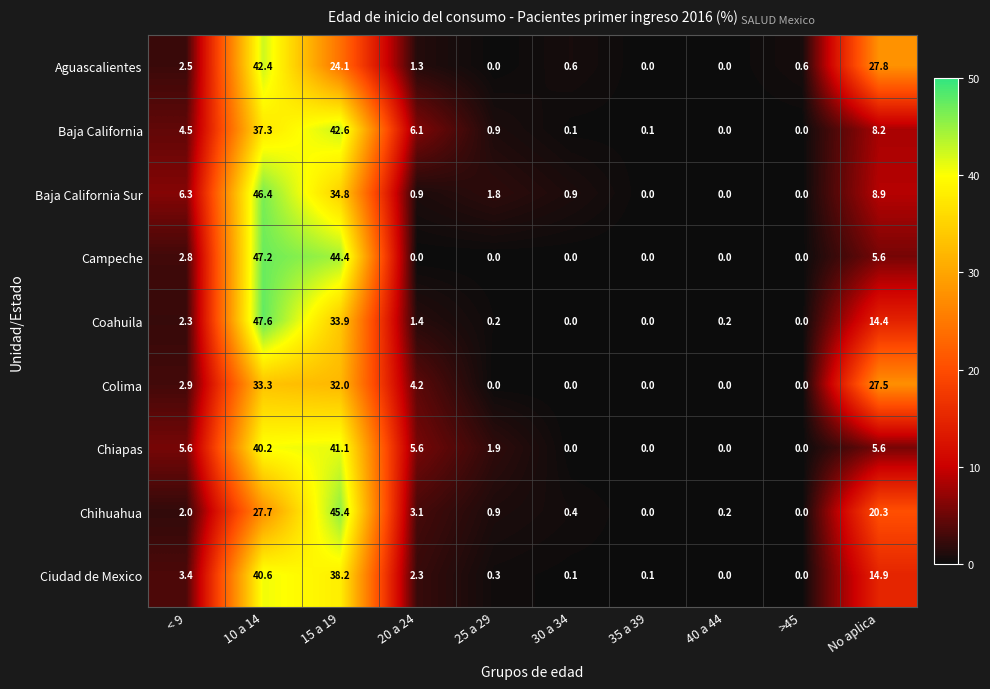

Which series changed the most between 40 a 44 and No aplica?

Aguascalientes